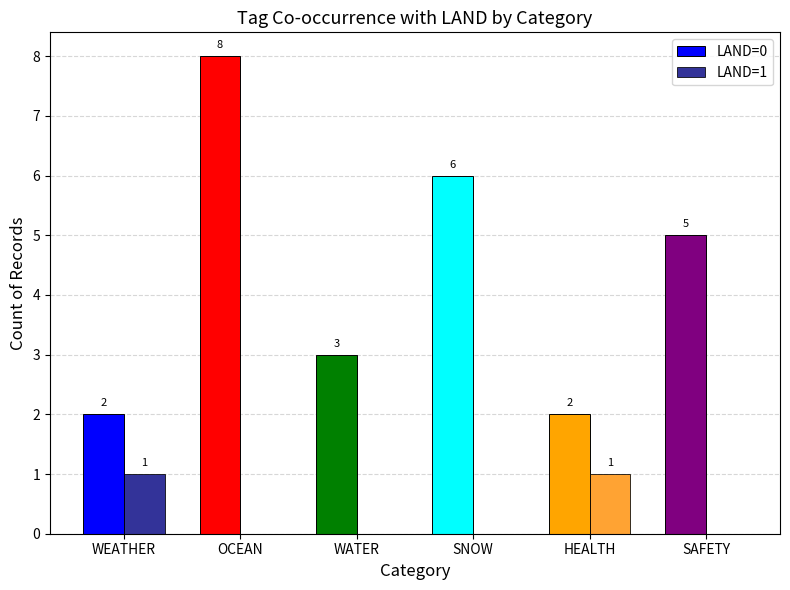

Which series has the largest total across all categories?

LAND=0